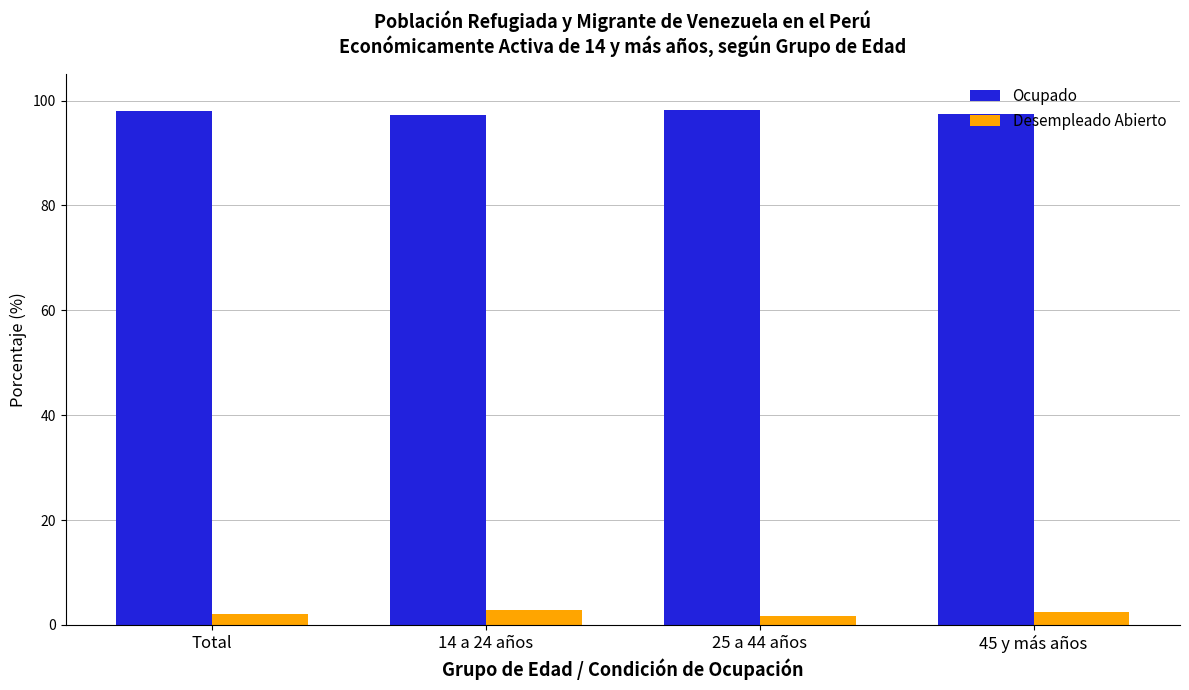

How many categories are shown in the chart?

4